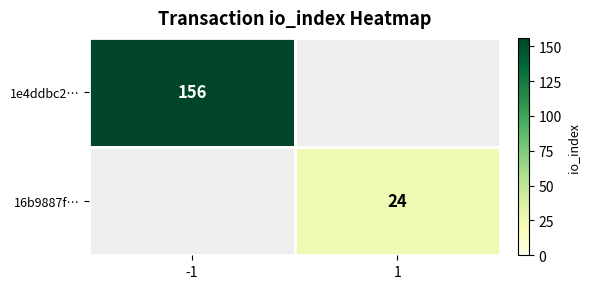

The 1e4ddbc2… series shows 229 at -1. True or false?

False